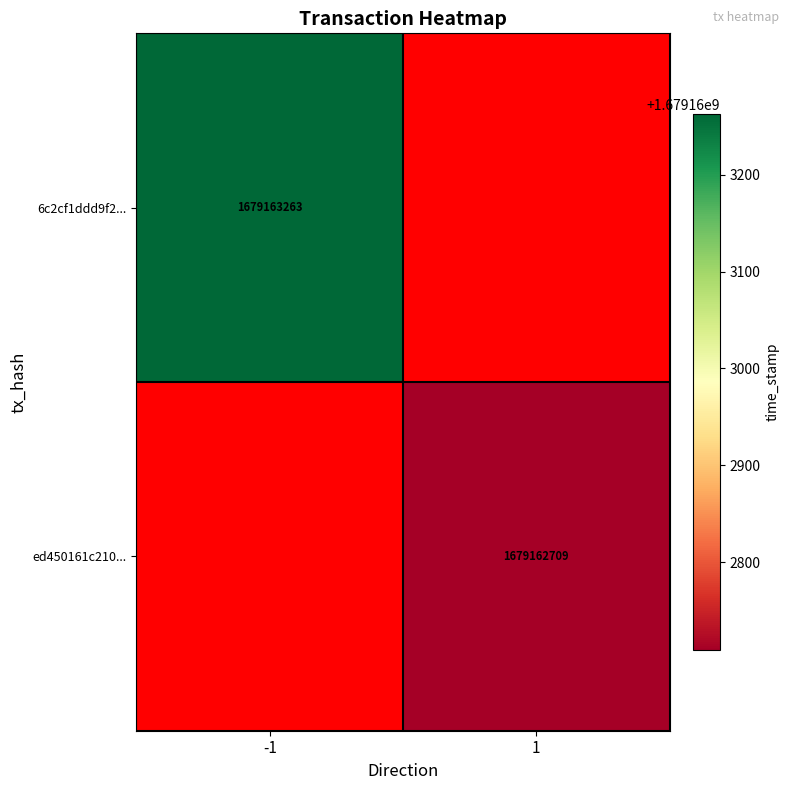

Is it true that 6c2cf1ddd9f2... equals 2710945884 at -1?

False